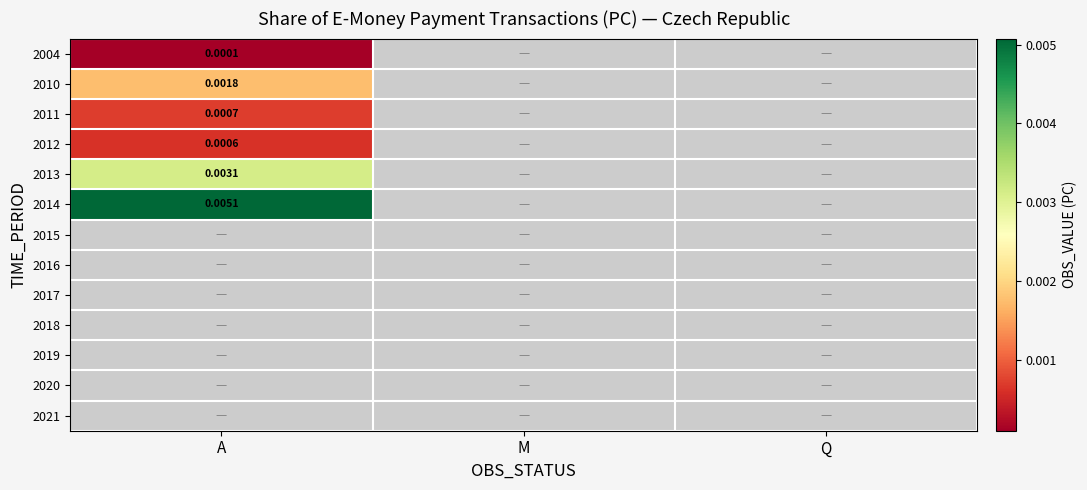

List the labels in order of 2015 value, smallest first.

A, M, Q